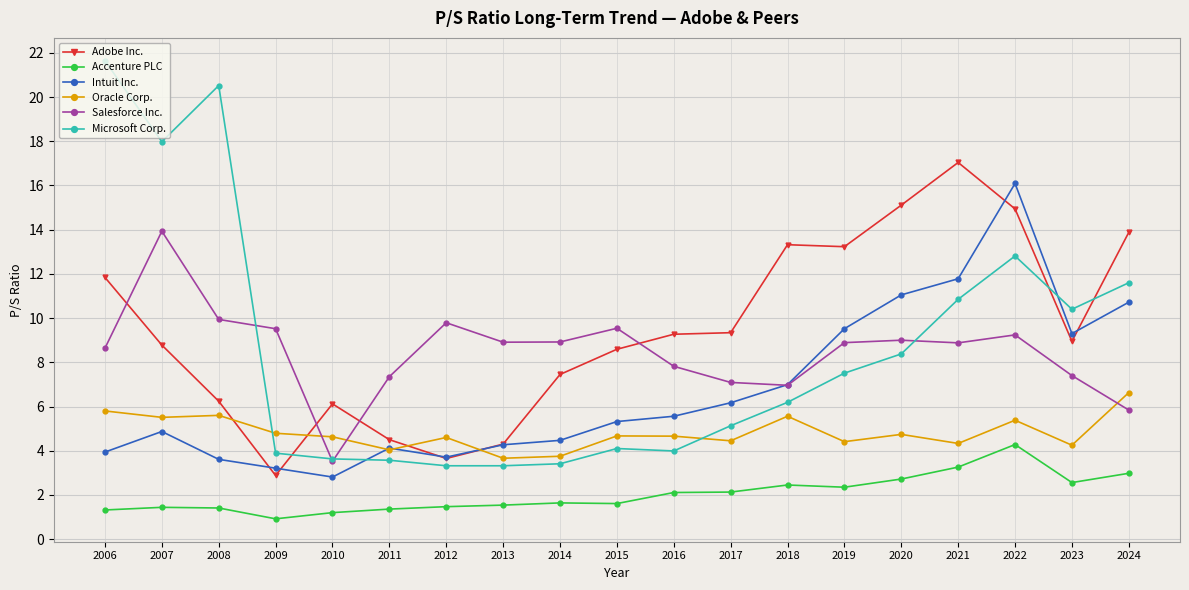

Which series changed the most between 2017 and 2019?

Adobe Inc.